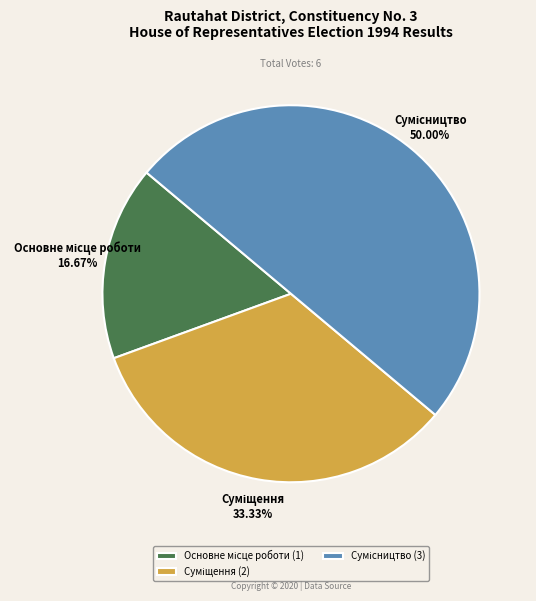

Which slice is the largest?

Сумісництво